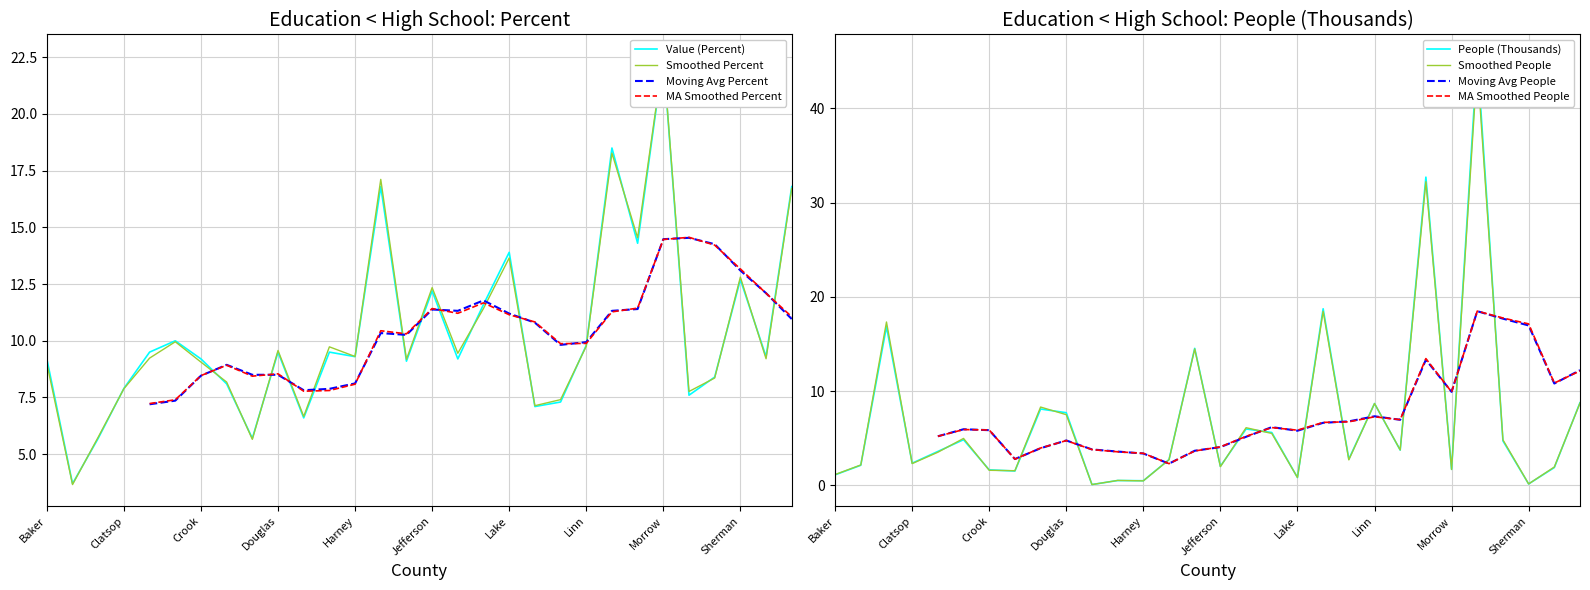

What is the sum of all Value (Percent) values?

311.0